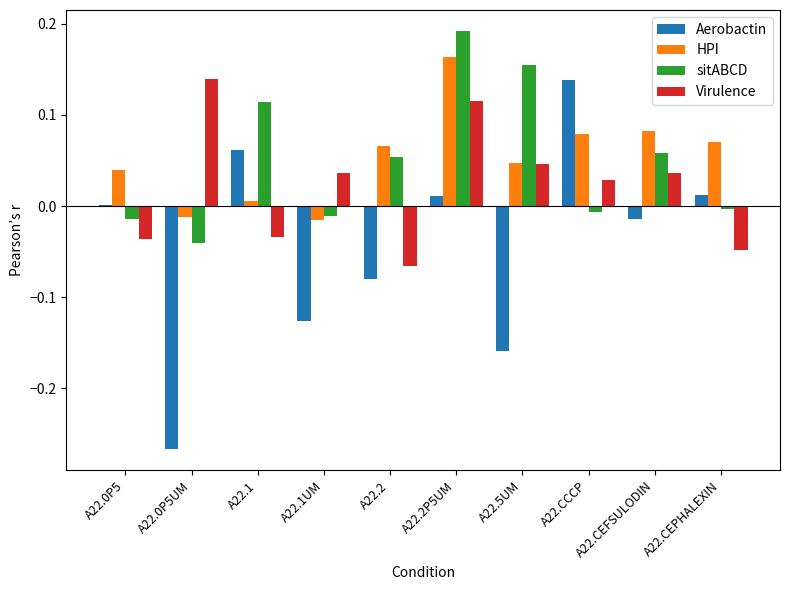

How many categories are shown in the chart?

10